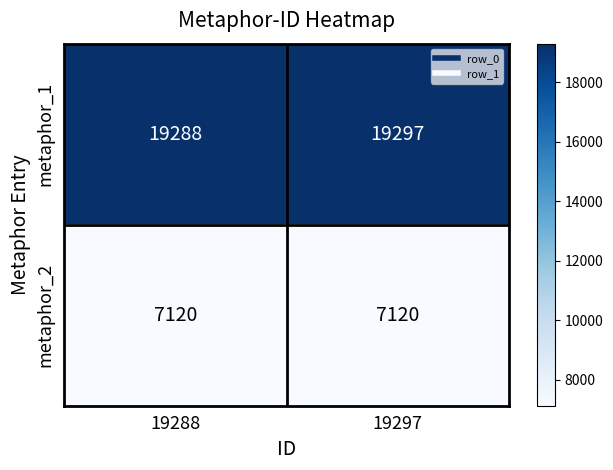

What is the lowest value of the metaphor_1 series?

19288